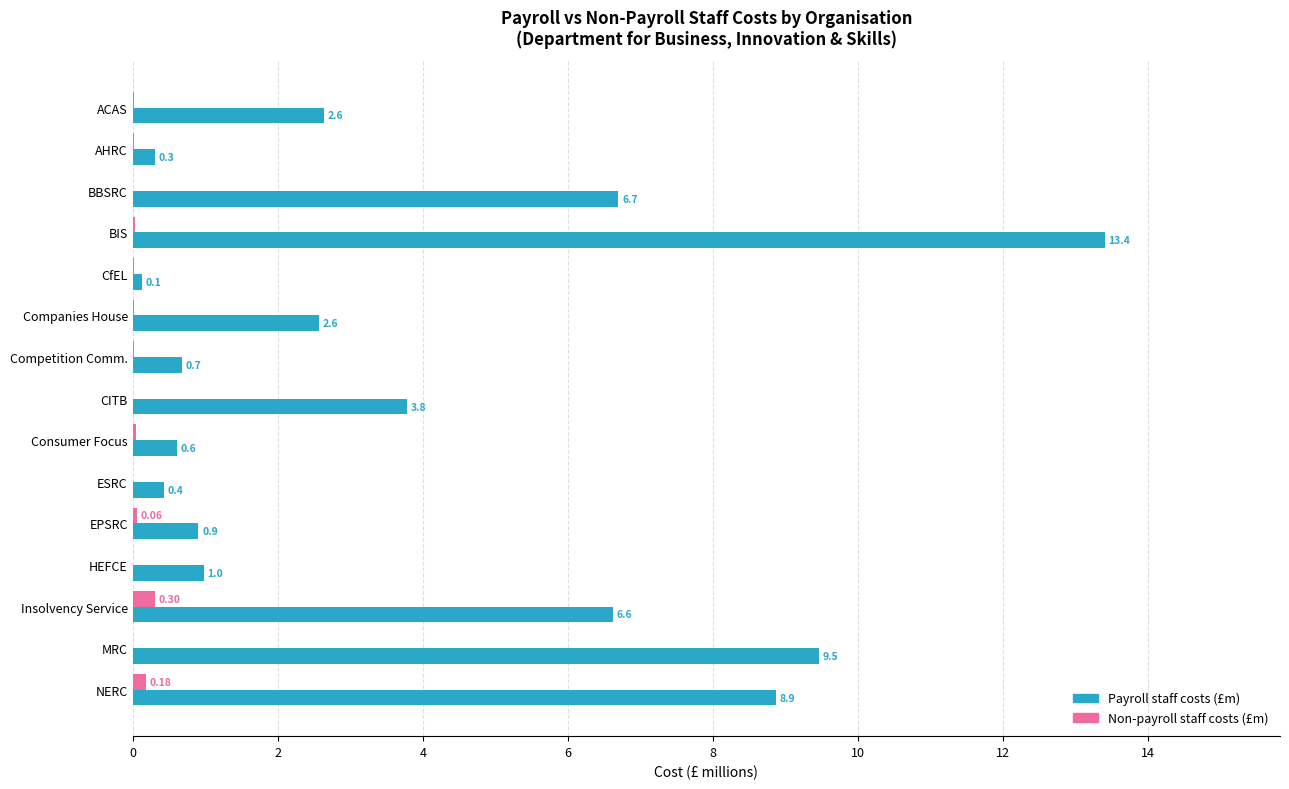

At which label does Non-payroll staff costs (£m) reach its peak?

Insolvency Service